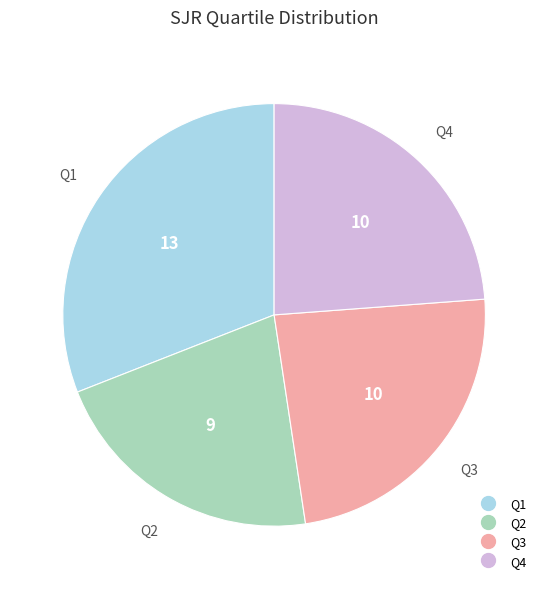

Is it true that Q4 is 11% of the pie?

False